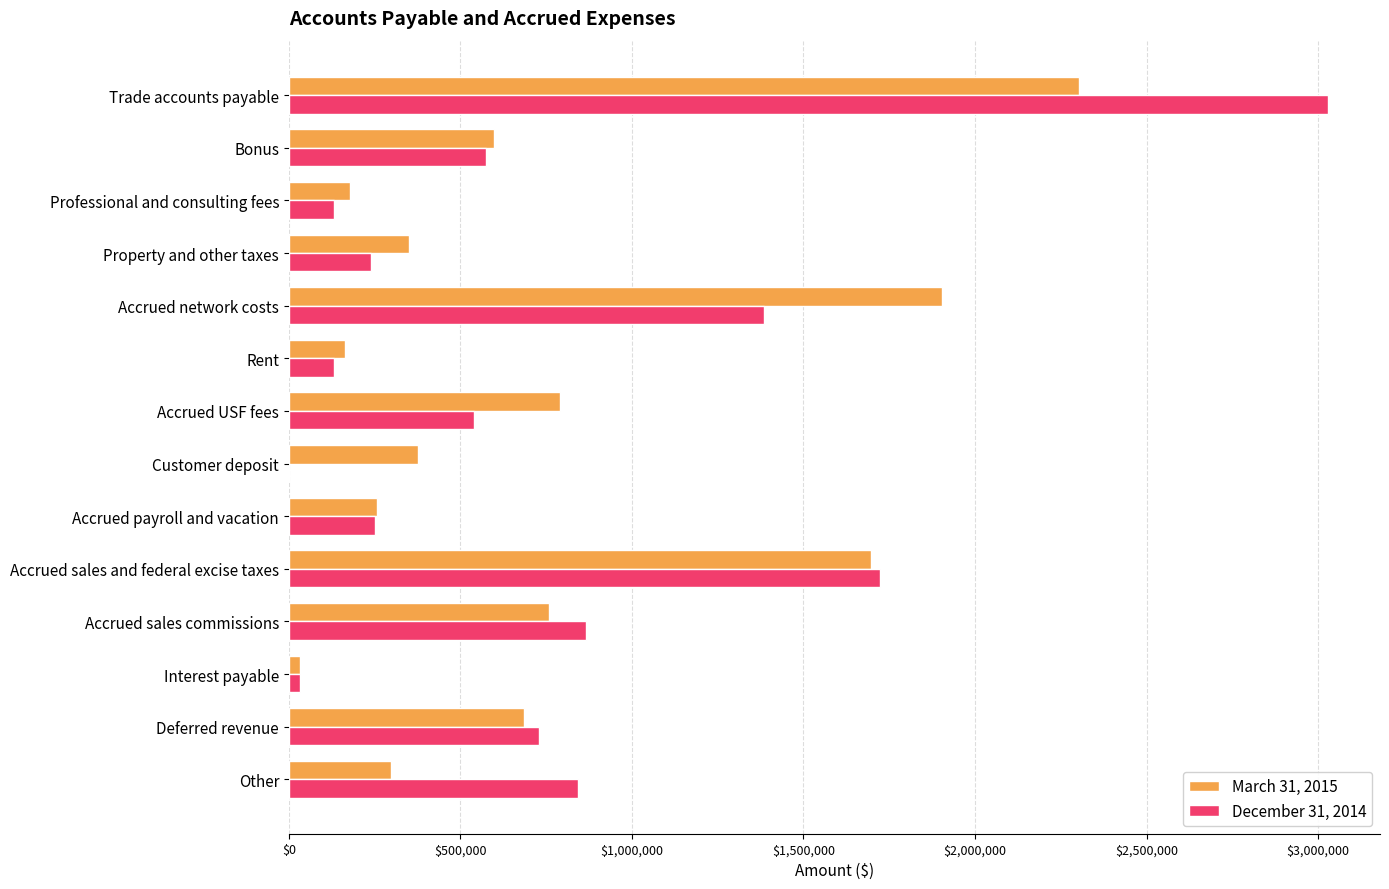

Is it true that March 31, 2015 equals 377286 at Customer deposit?

True